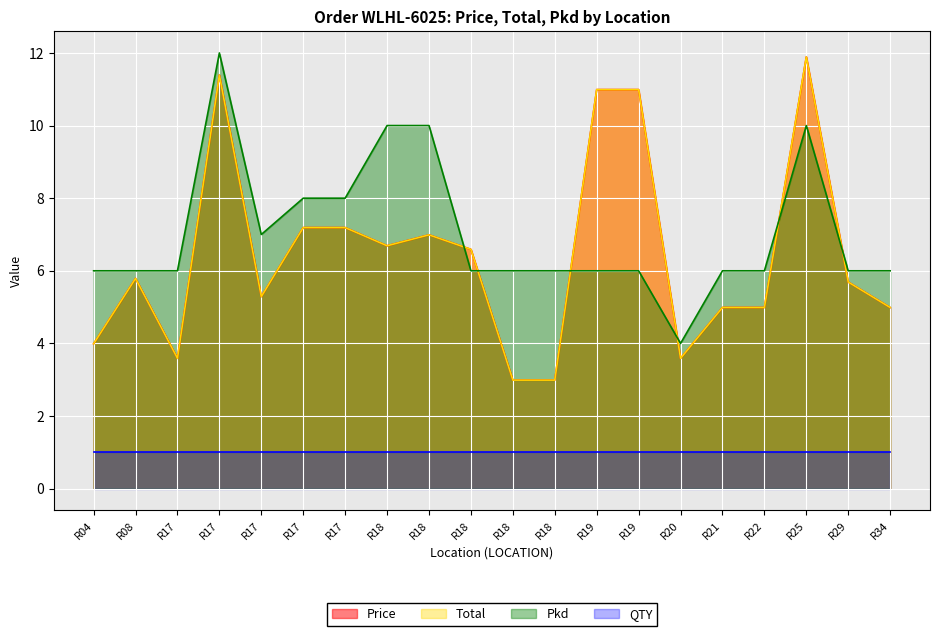

What is the value of the Price point at the 20th from the left?

5.0